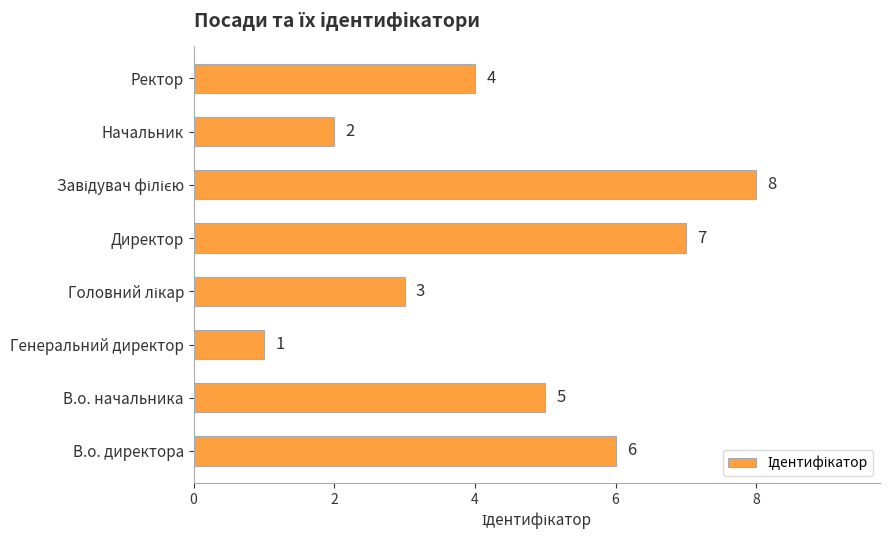

What is the sum of all values?

36